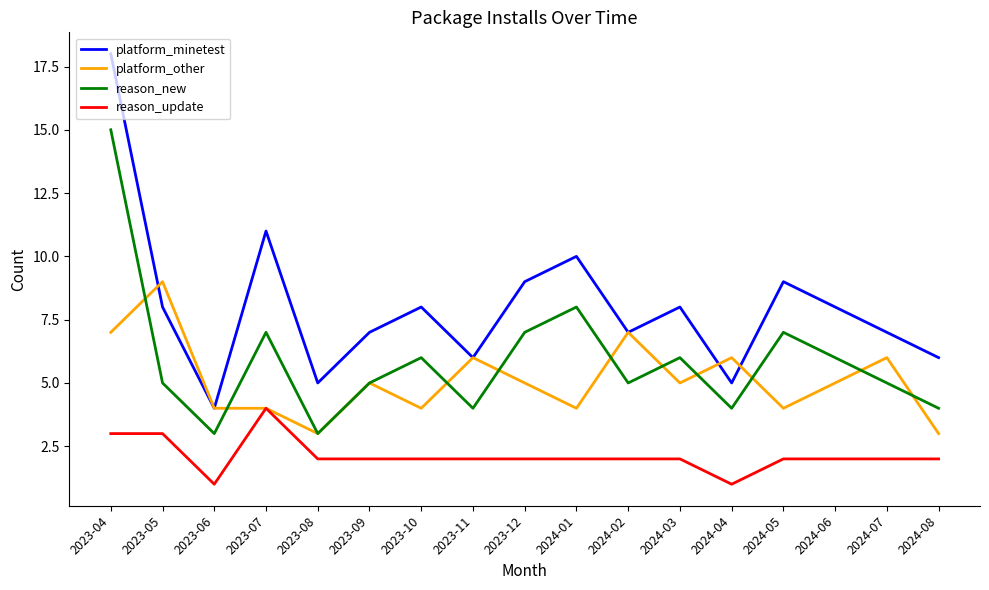

Reading left to right, what are all the values shown in this chart?

platform_minetest: 18	8	4	11	5	7	8	6	9	10	7	8	5	9	8	7	6
platform_other: 7	9	4	4	3	5	4	6	5	4	7	5	6	4	5	6	3
reason_new: 15	5	3	7	3	5	6	4	7	8	5	6	4	7	6	5	4
reason_update: 3	3	1	4	2	2	2	2	2	2	2	2	1	2	2	2	2